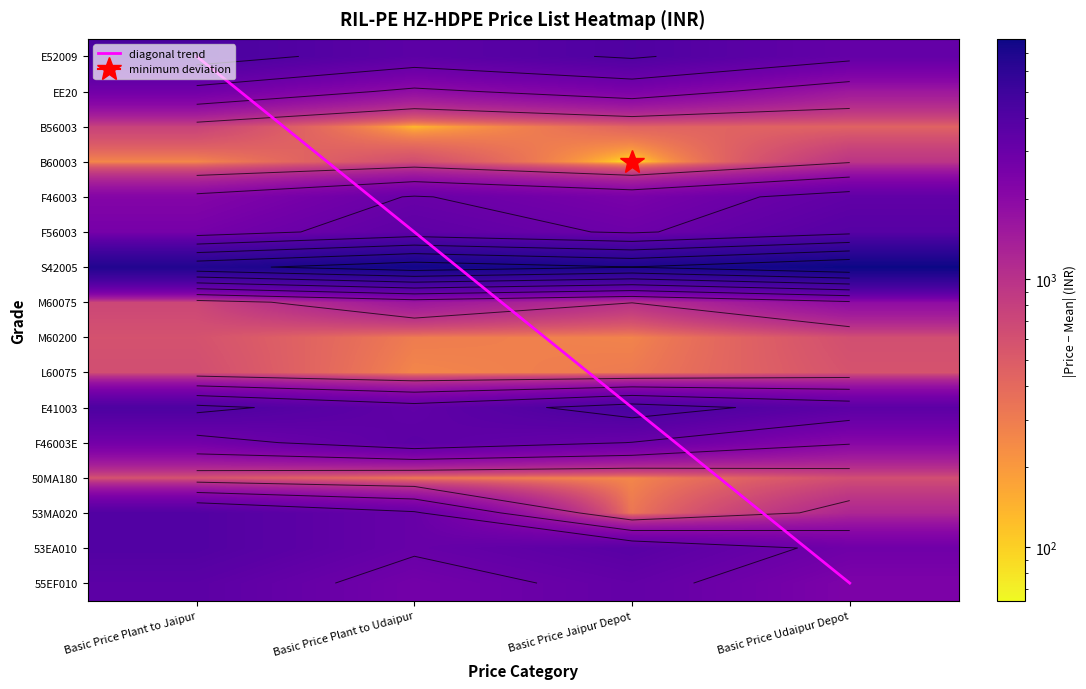

How many data points in E41003 are above 4233?

2